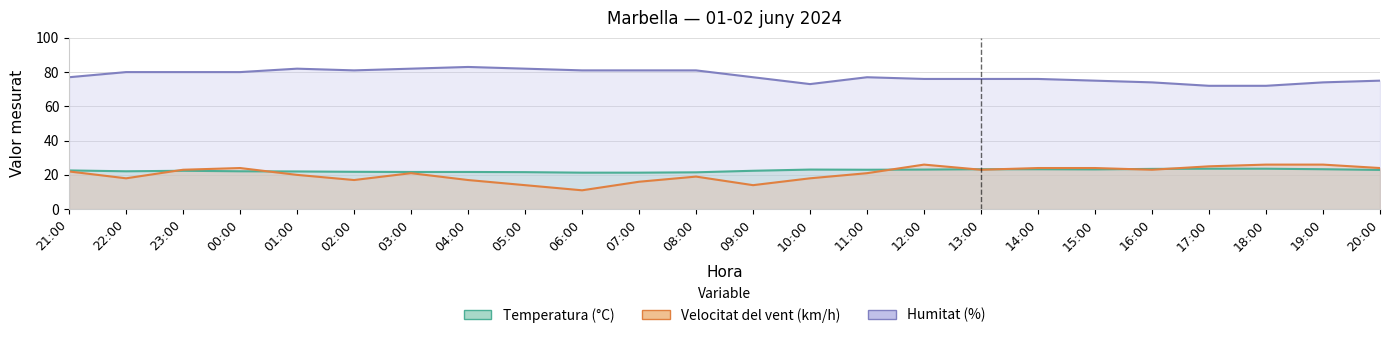

At which category is the sum across all series the highest?

00:00